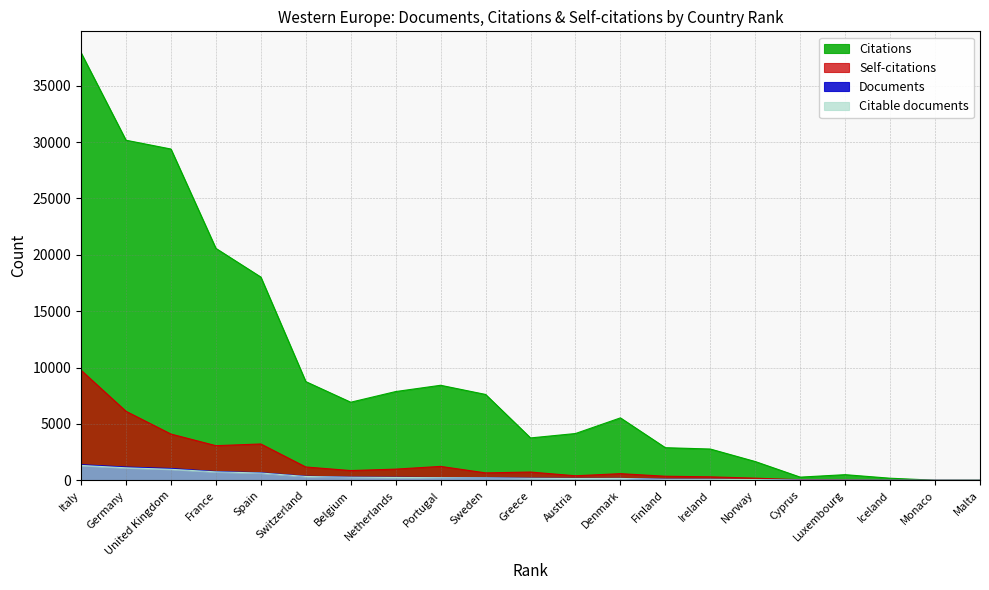

What are all the series names shown in the legend?

Citations, Self-citations, Documents, Citable documents